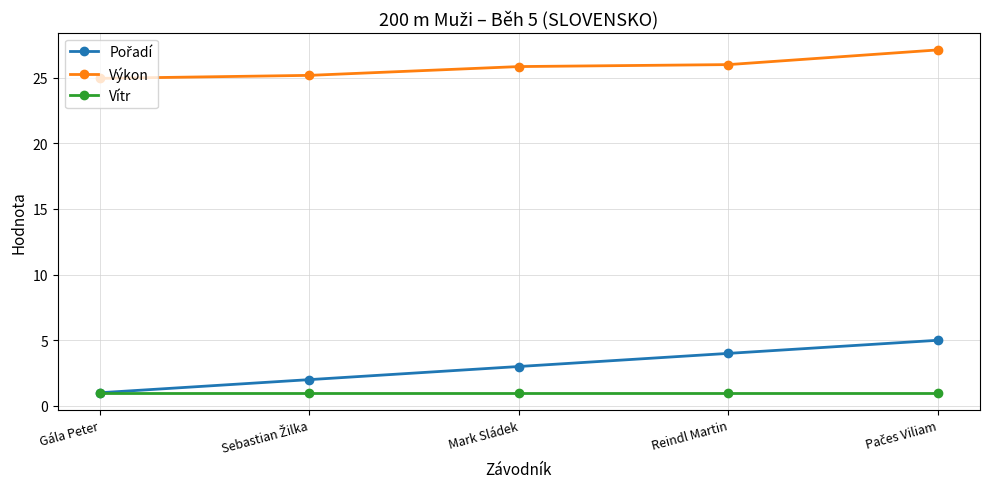

Which series has the largest total across all categories?

Výkon